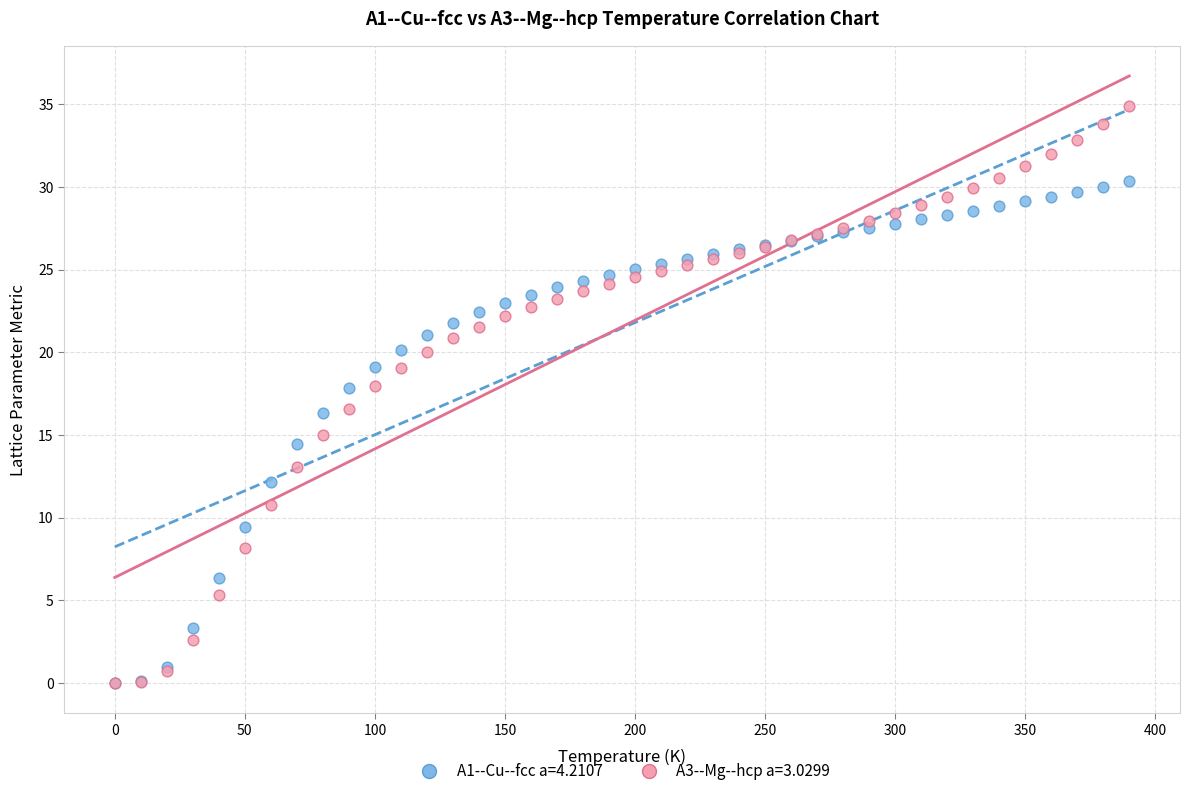

What are all the series names shown in the legend?

A1--Cu--fcc a=4.2107, A3--Mg--hcp a=3.0299